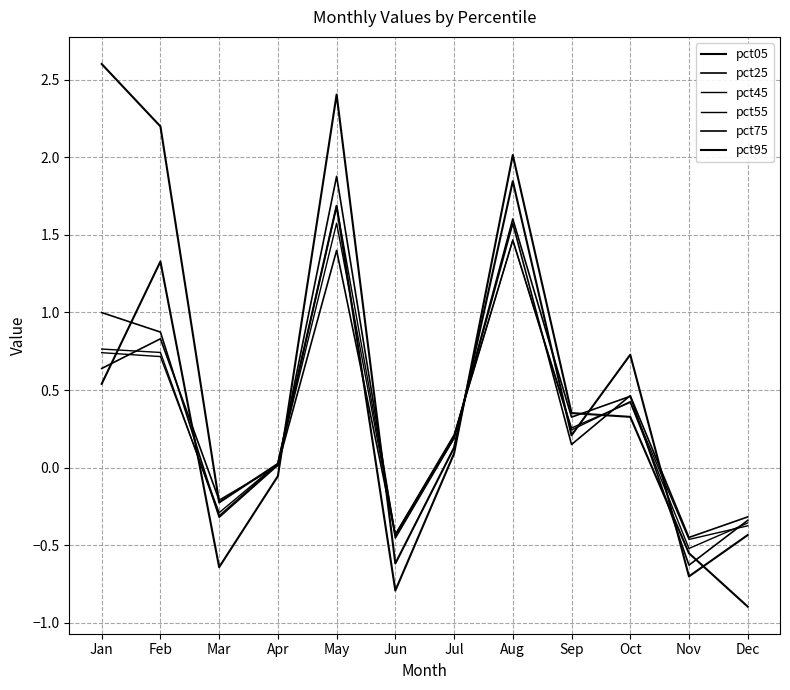

Does the chart have visible grid lines?

Yes